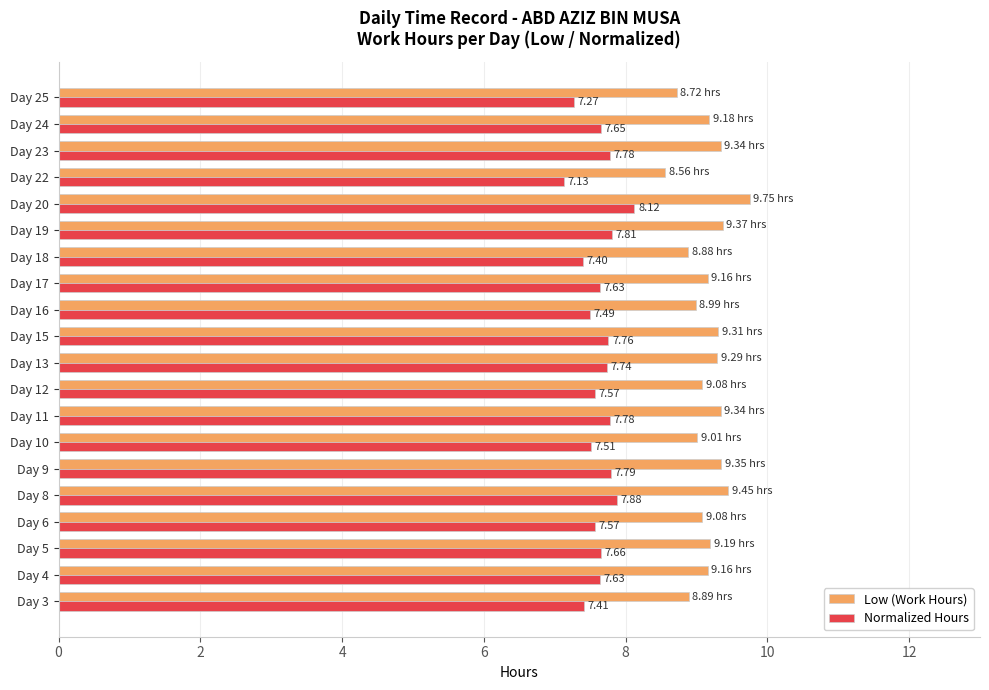

Which series changed the most between Day 9 and Day 18?

Low (Work Hours)